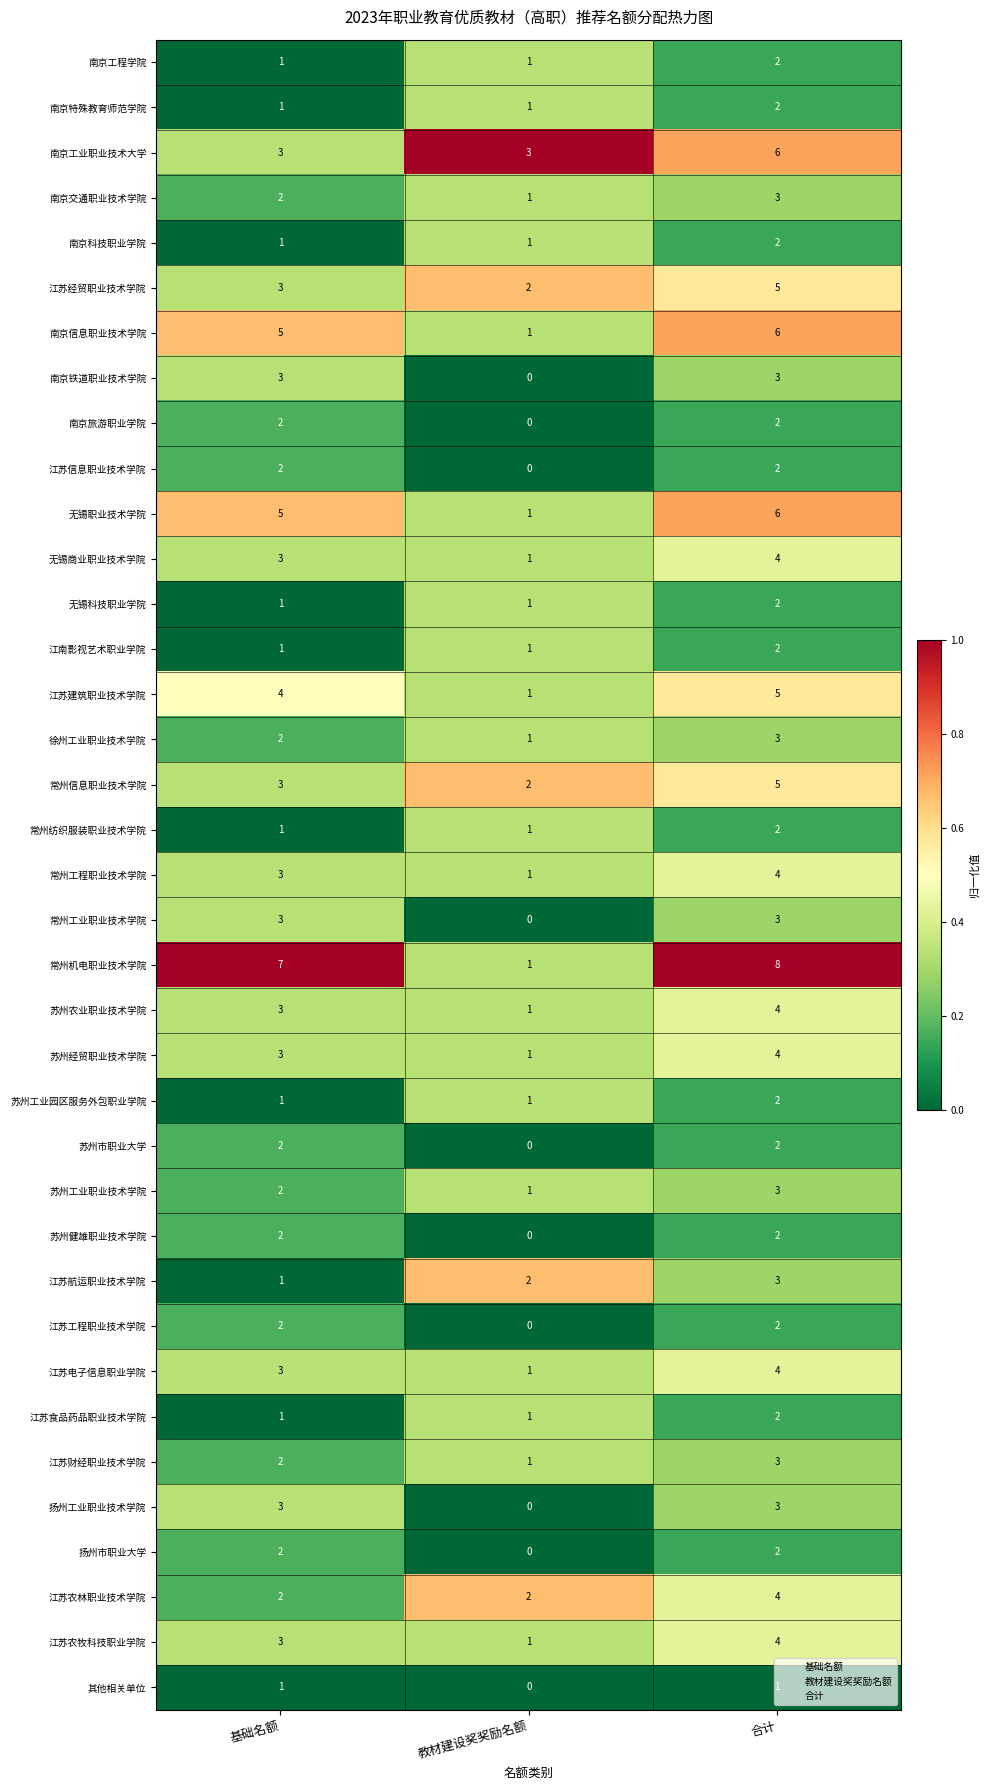

The 南京交通职业技术学院 series shows 3 at 合计. True or false?

True